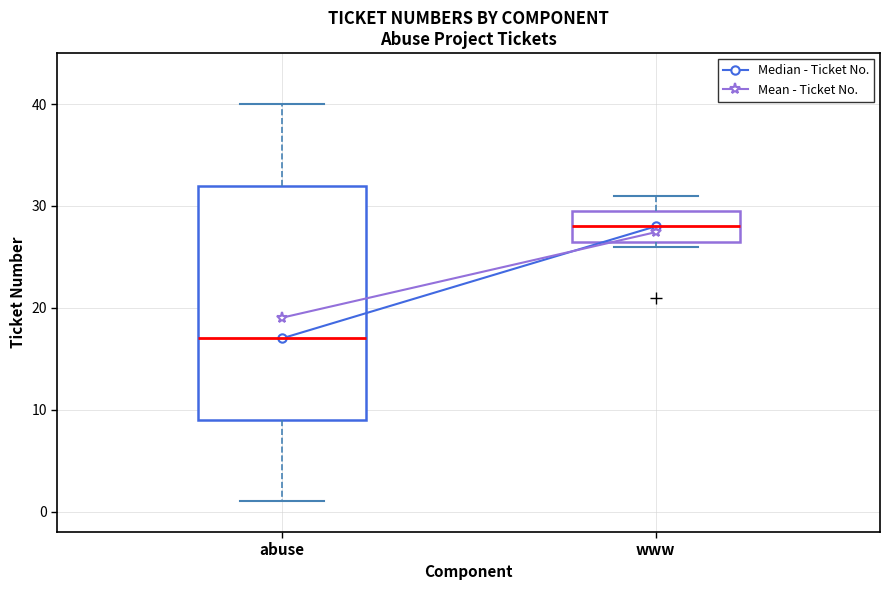

Reading left to right, transcribe this box plot: for each box, give where its median line is, the range the box spans, and where its two whiskers end, as read against the y-axis. The values are not printed on the chart, so give them approximately, as read against the axis.

abuse: median 17, box 9 to 32, whiskers 1 to 40
www: median 28, box 27 to 30, whiskers 26 to 31